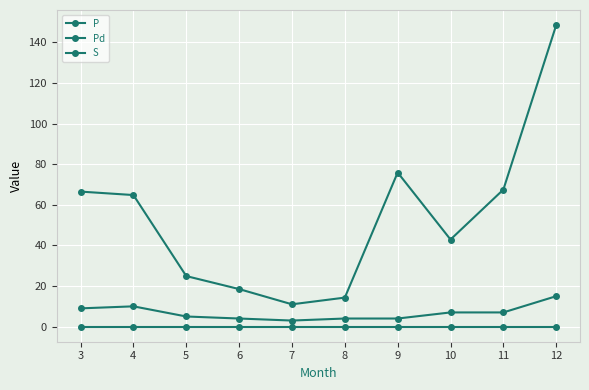

The S series shows 0.0 at 3. True or false?

True